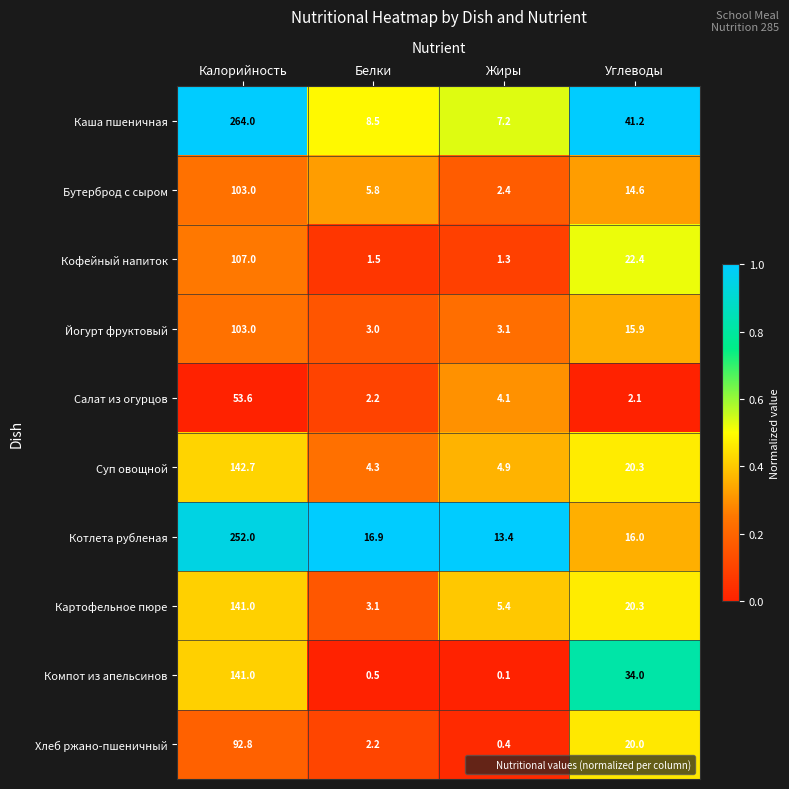

At which label does Котлета рубленая first exceed 16?

Калорийность